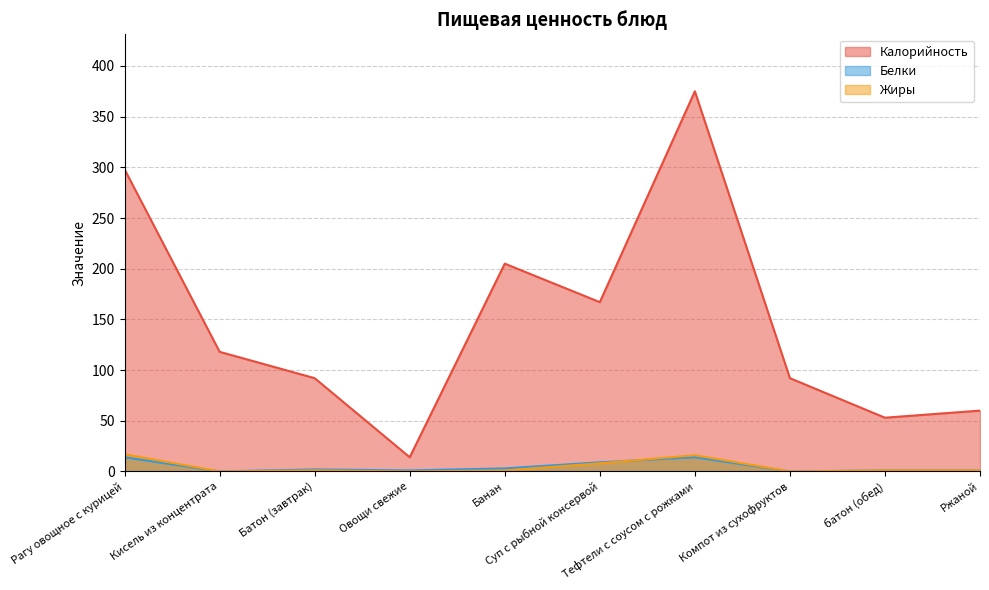

How many intersections are there between Белки and Жиры?

1